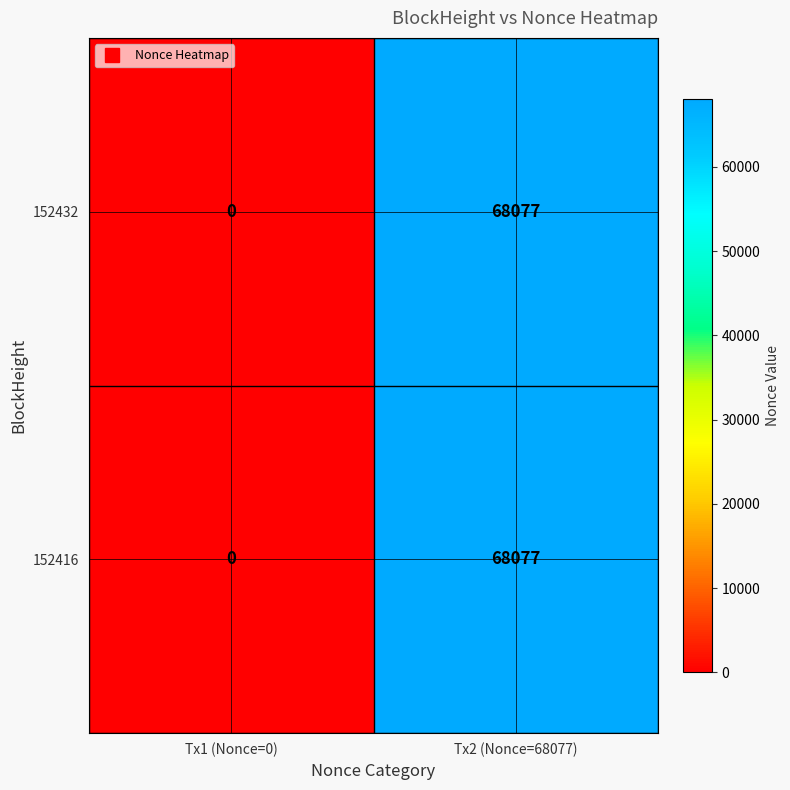

At which category does the chart reach its minimum across all series?

Tx1 (Nonce=0)